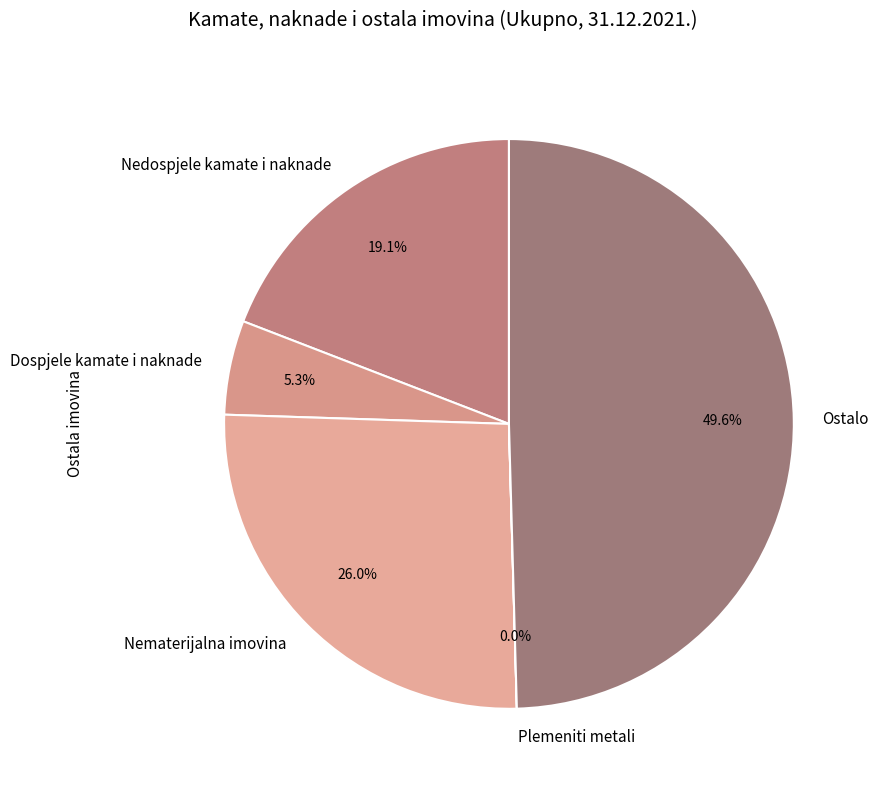

Approximately how many times larger is the value at Dospjele kamate i naknade compared to Nedospjele kamate i naknade?

0.3